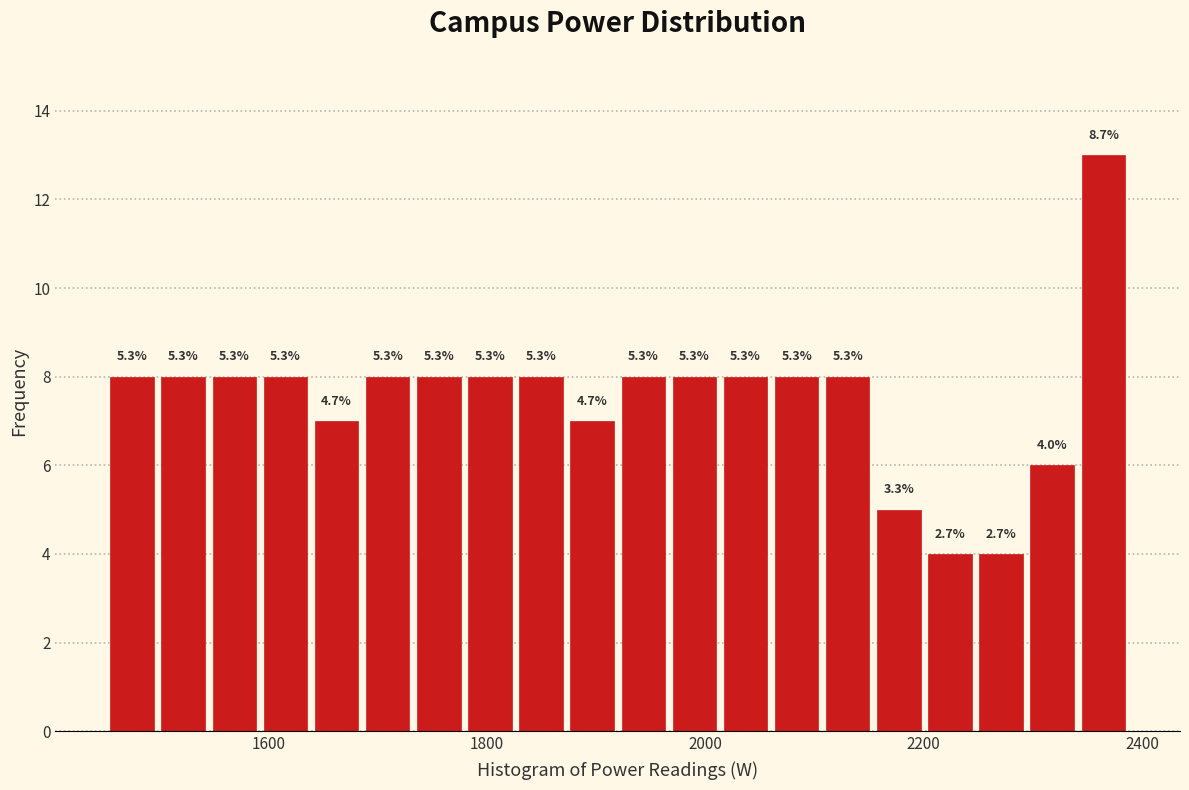

Read against the x-axis, roughly where is the centre of the tallest bar?

2360